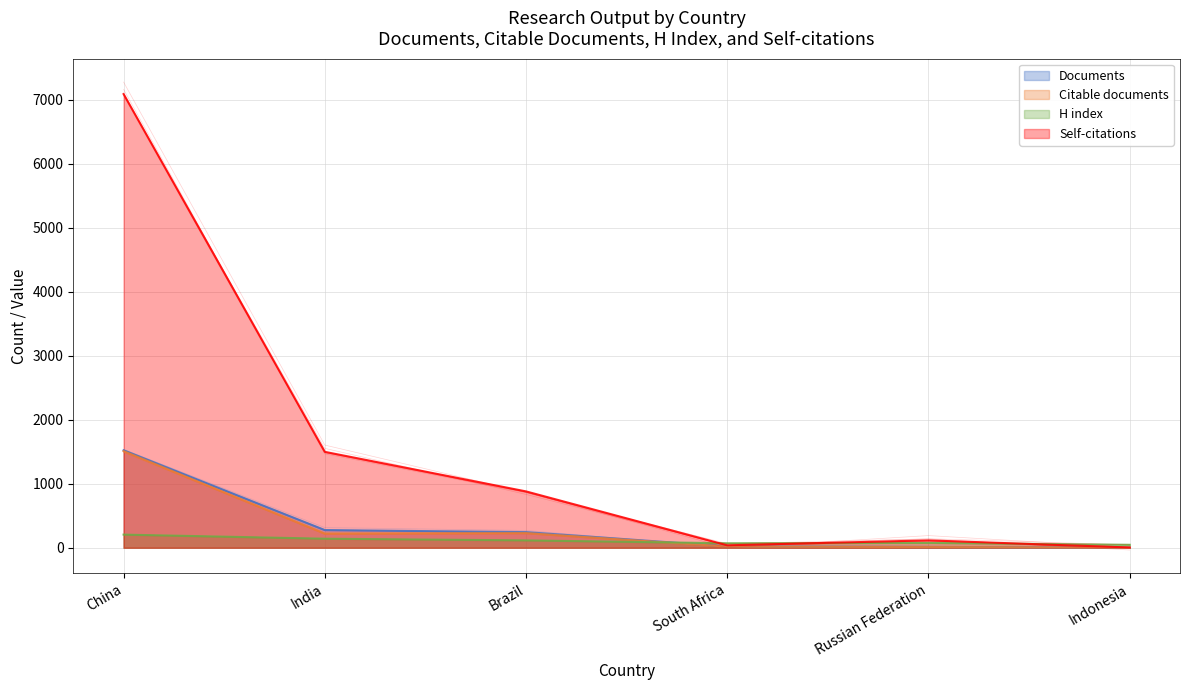

At how many categories does at least one series exceed 1356?

2